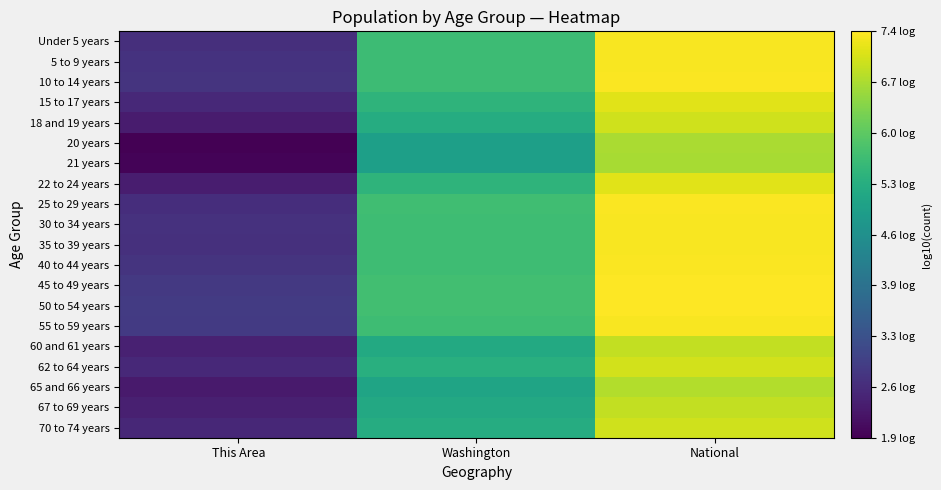

What is the total value across all series at Washington?

108.8